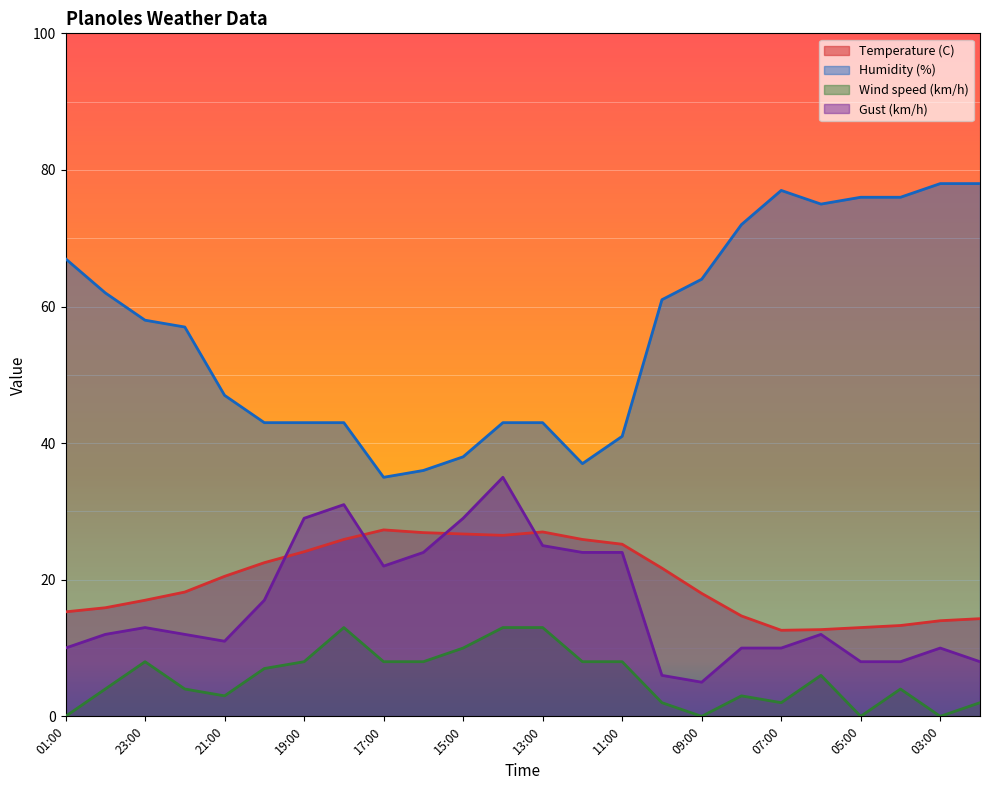

True or false: Humidity (%) and Wind speed (km/h) cross at least once.

False